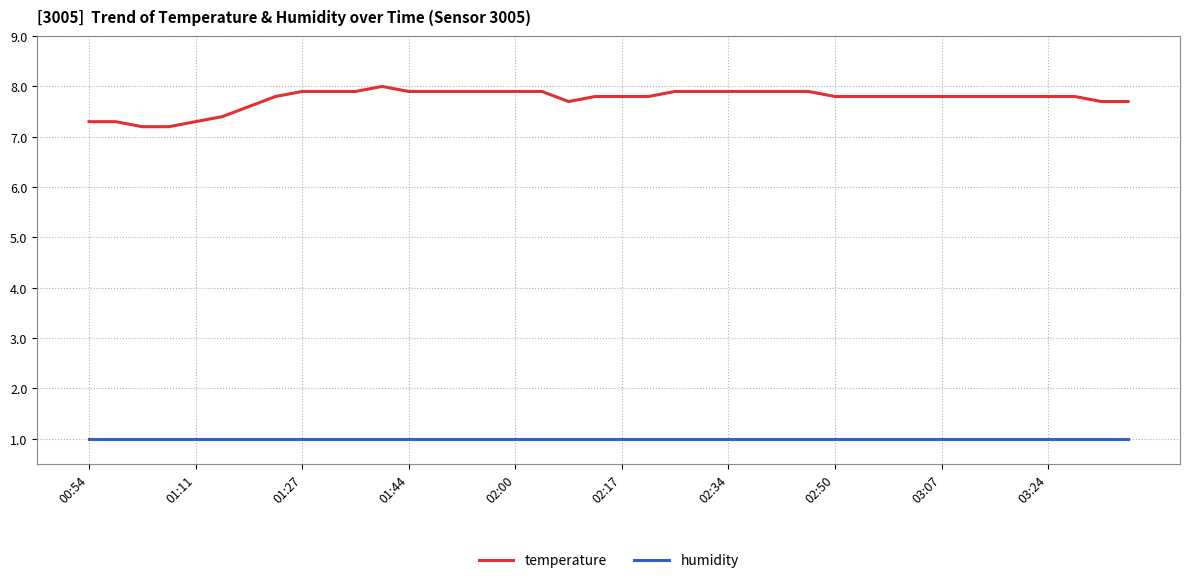

List the series in order of their overall mean, lowest first.

humidity, temperature